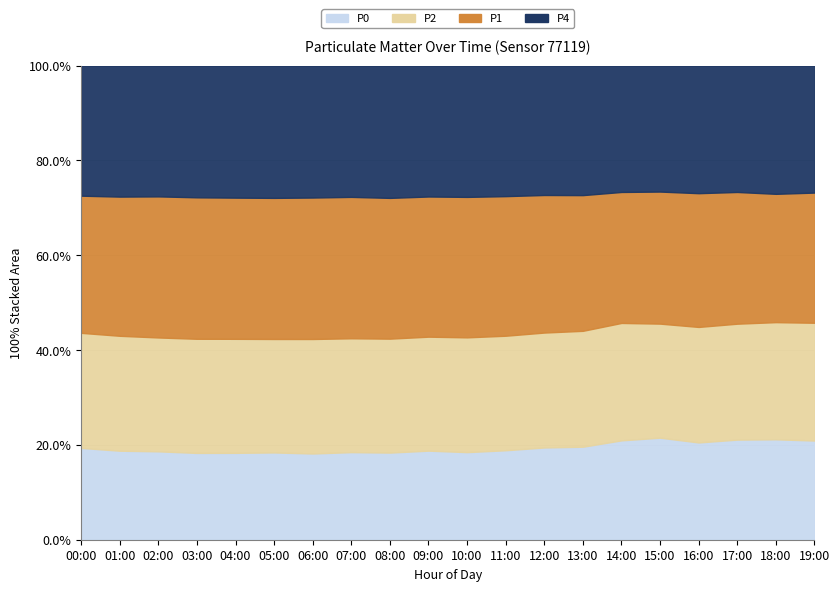

The value of P1 at 16:00 is 0.2. True or false?

True